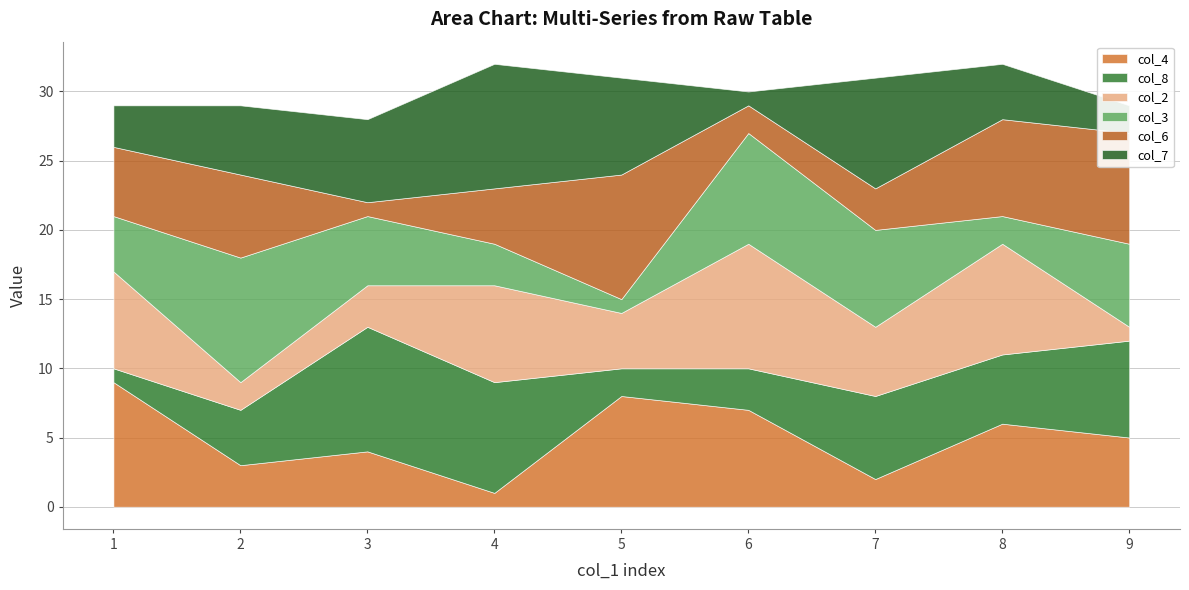

Does the chart have visible grid lines?

Yes